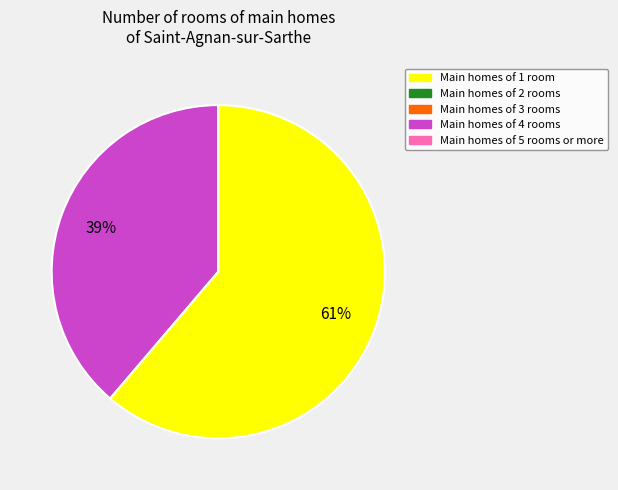

To the nearest percent, what is the average slice percentage?

50%